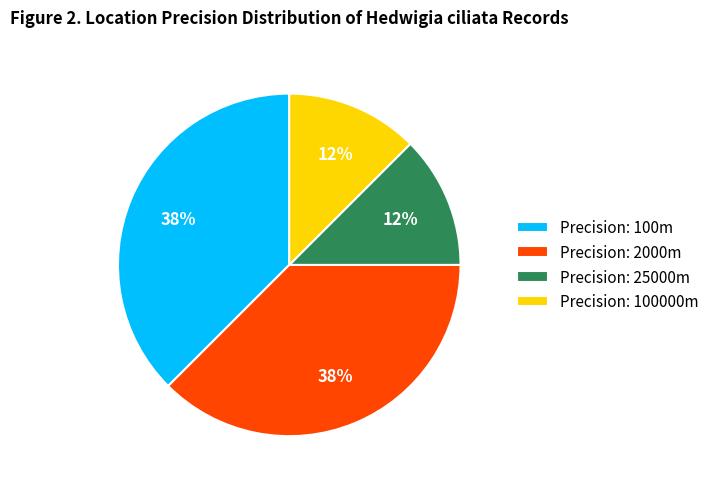

To the nearest percent, what is the combined percentage of Precision: 2000m and Precision: 100000m?

50%